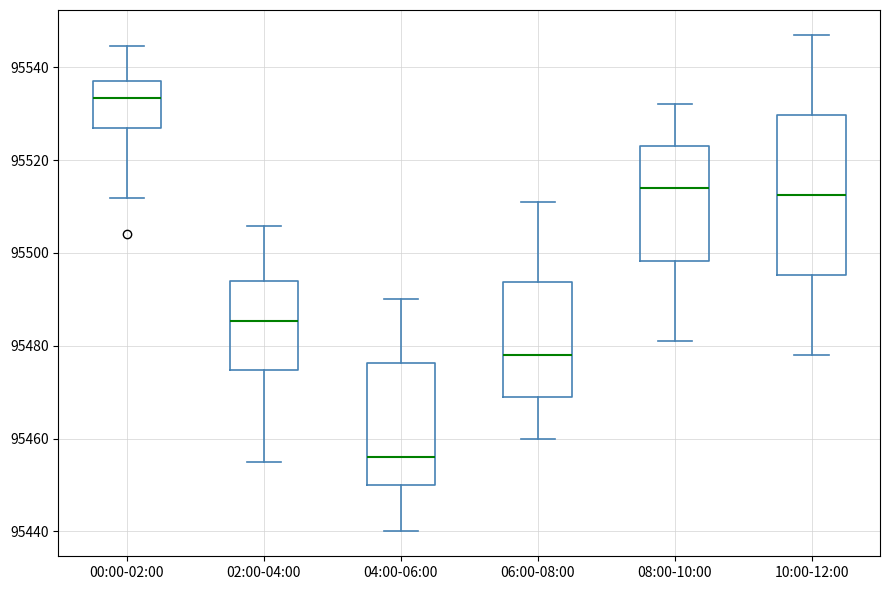

Where does the upper whisker of the box for 10:00-12:00 end on the y-axis? The values are not printed on the chart, so give them approximately, as read against the axis.

95548